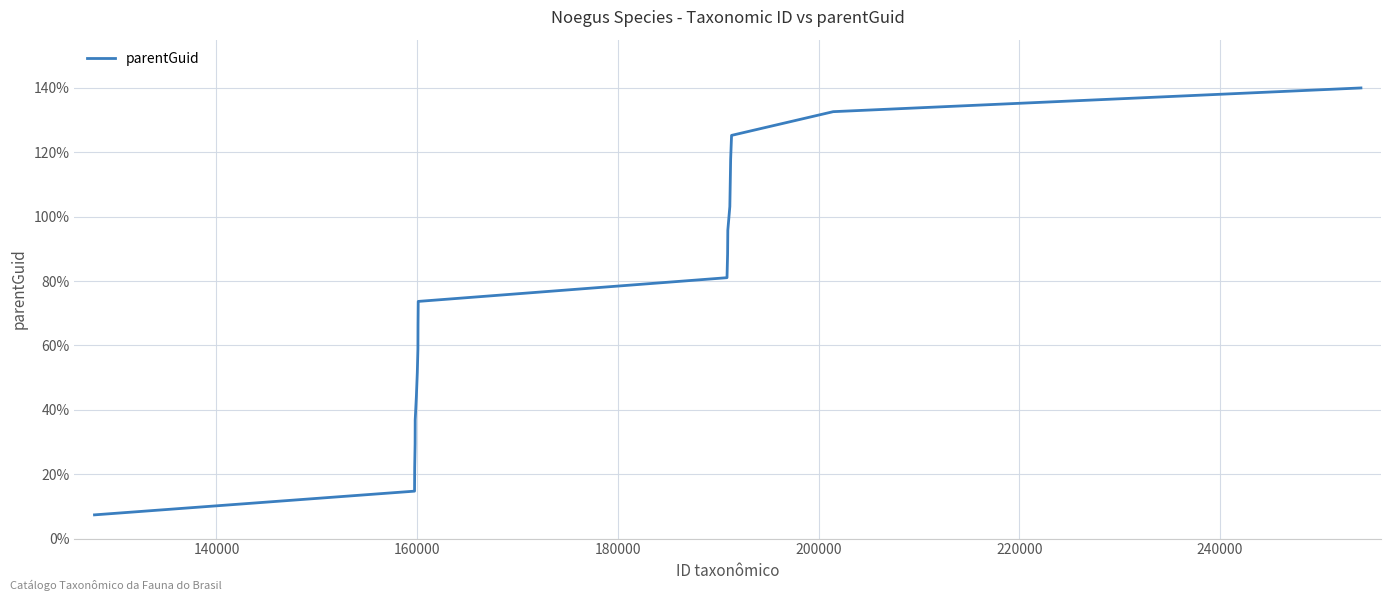

Is this an area chart (filled region under the line)?

No